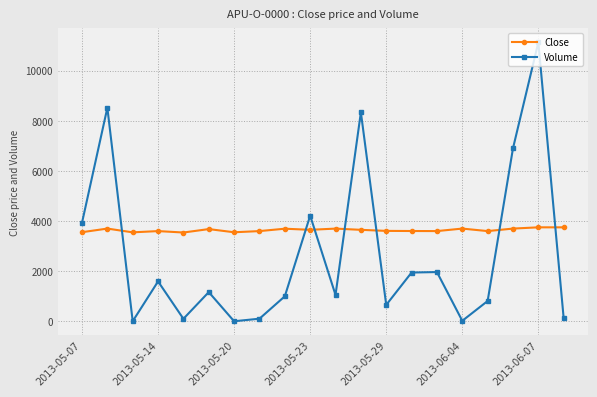

Count the number of data series in this chart.

2